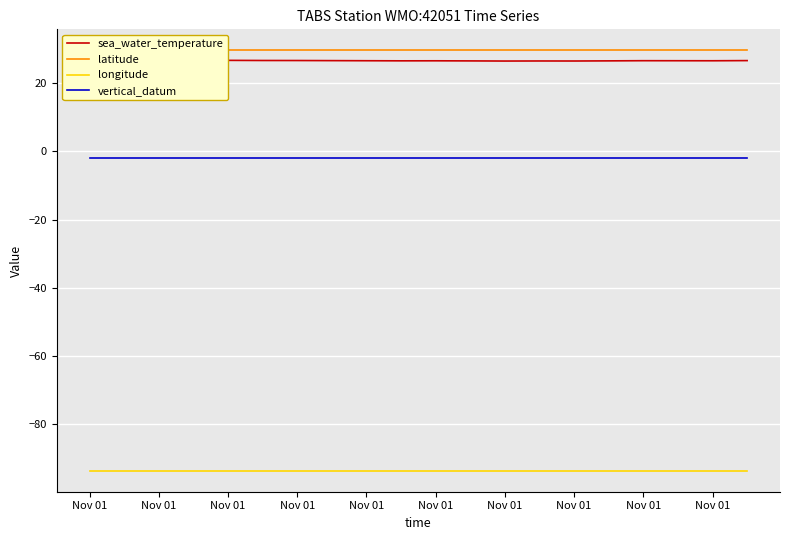

True or false: vertical_datum and sea_water_temperature cross at least once.

False